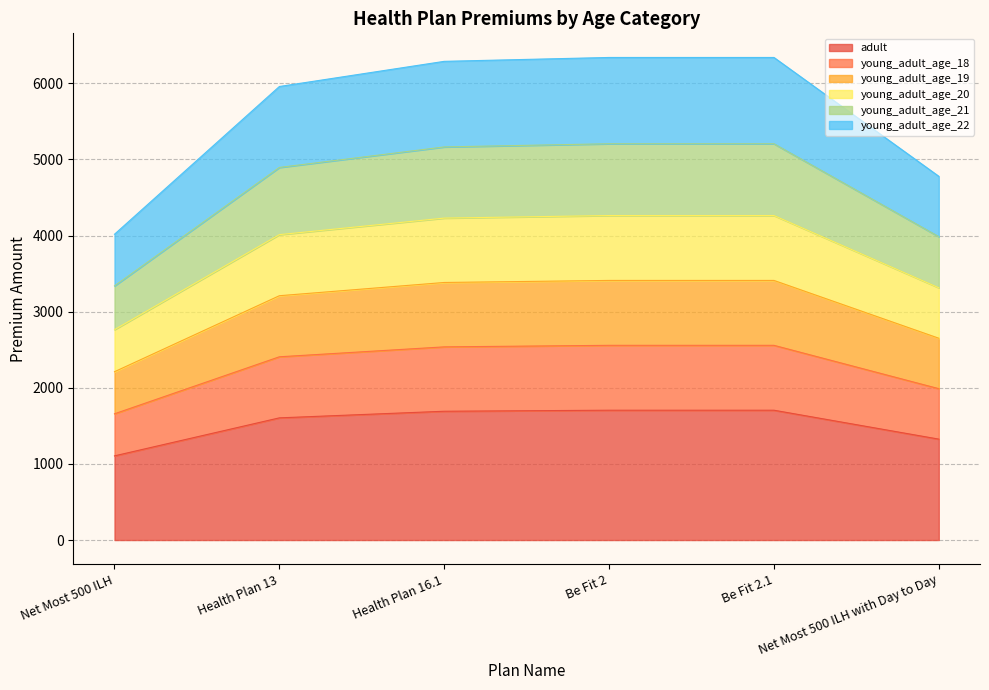

True or false: adult and young_adult_age_22 cross at least once.

False